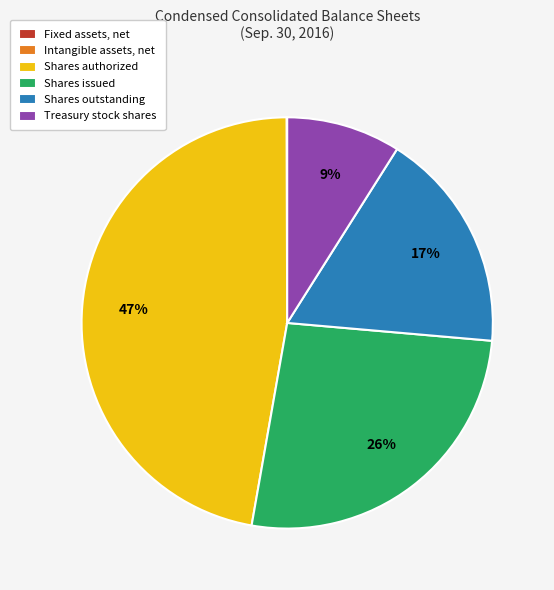

True or false: Shares issued accounts for 26% of the total.

True